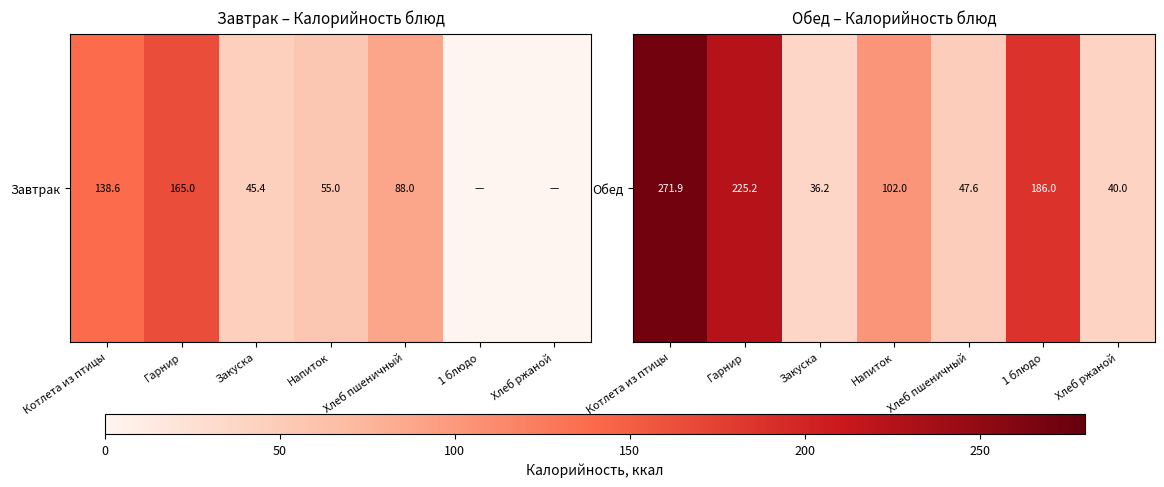

Is it true that the value at Хлеб пшеничный is 47.6?

True